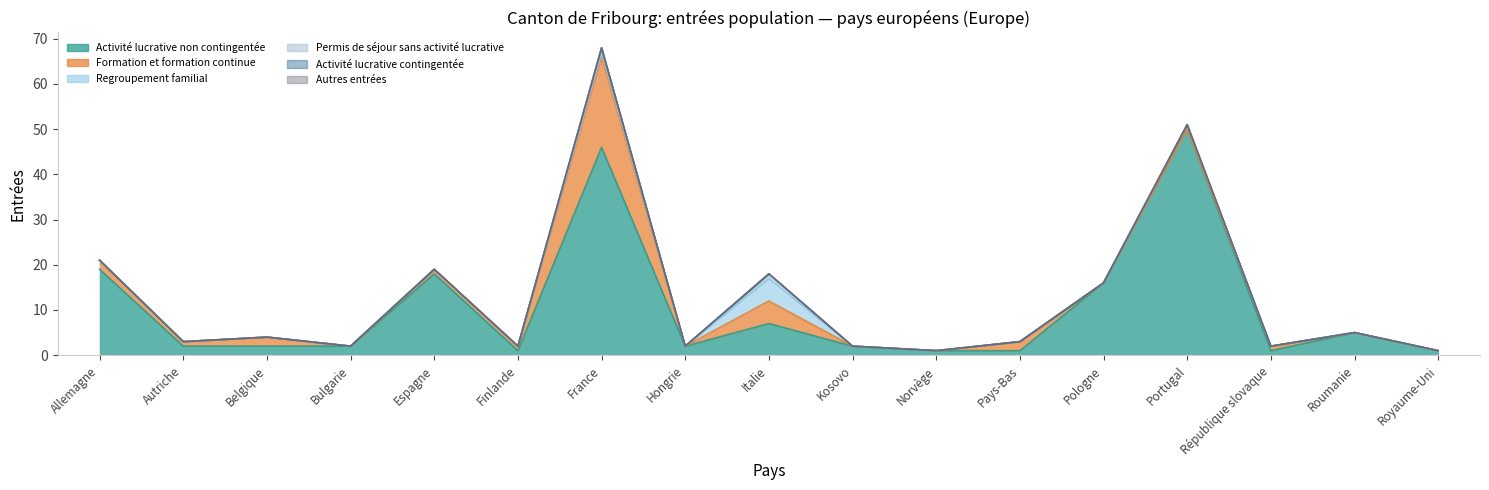

Which has a higher value, Hongrie or France?

France